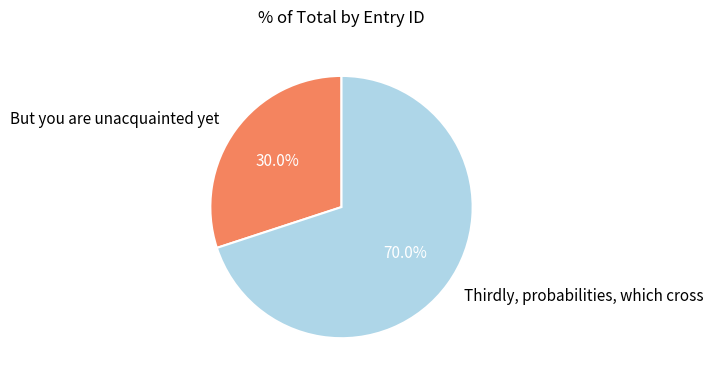

How many slices are in this pie chart?

2